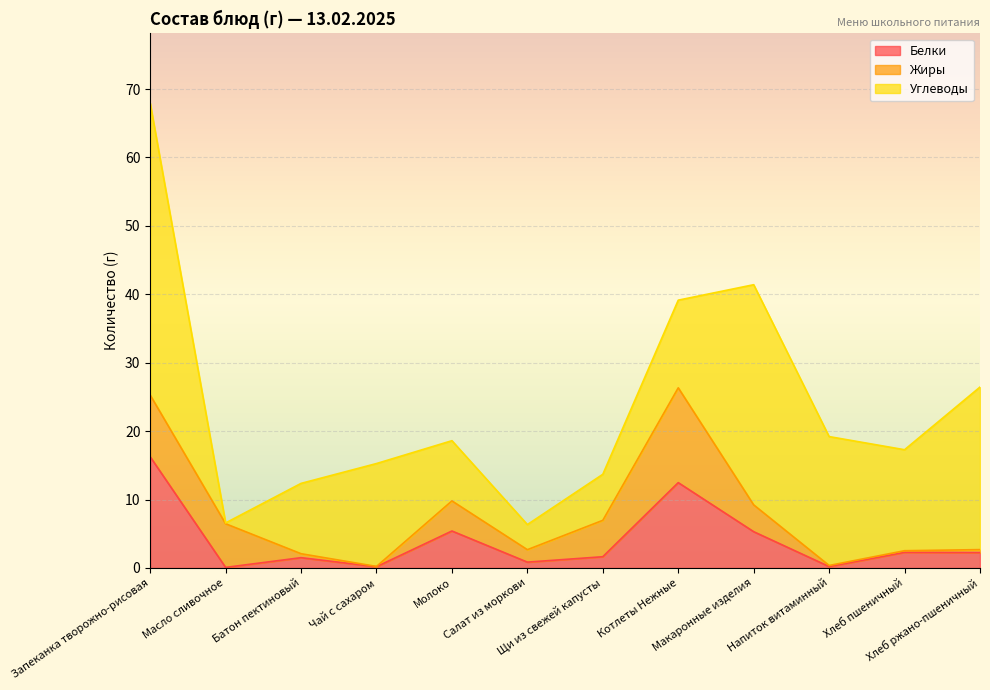

Is it true that Углеводы equals 57.3 at Запеканка творожно-рисовая?

False